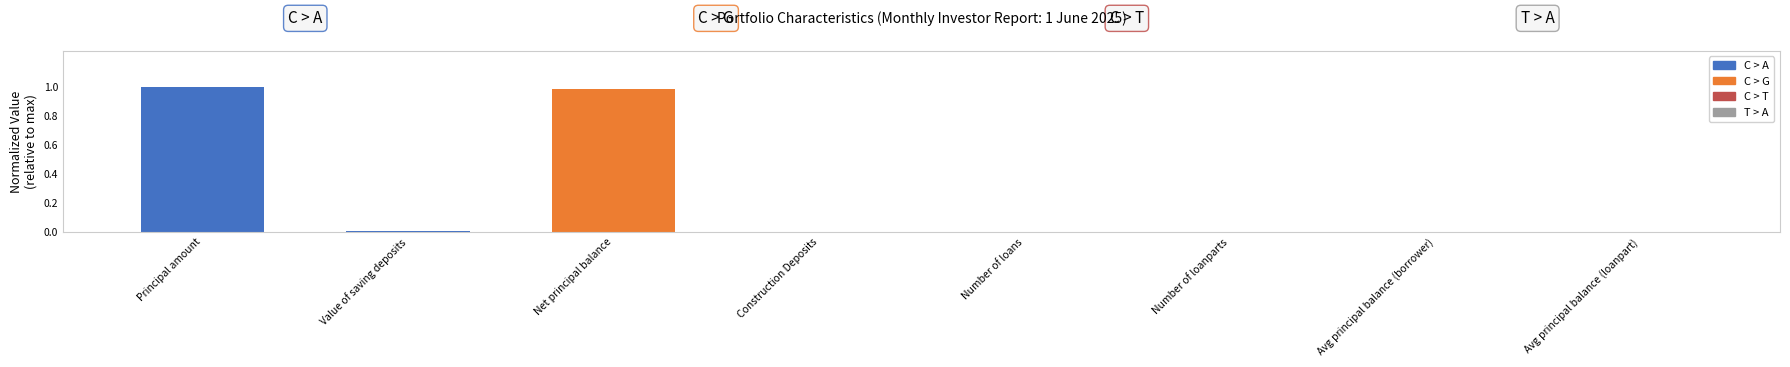

Between Principal amount and Value of saving deposits, which is larger?

Principal amount